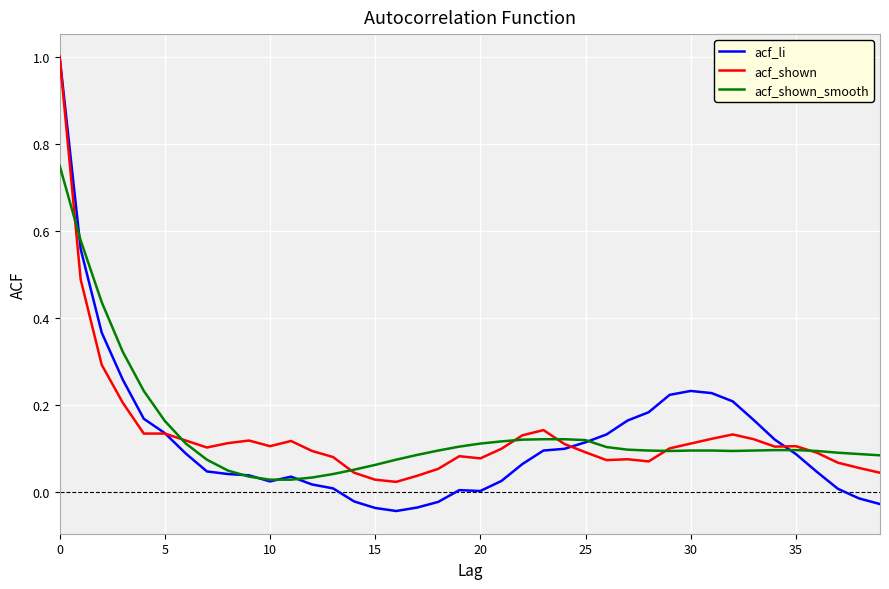

Which series has the largest range (max minus min)?

acf_li